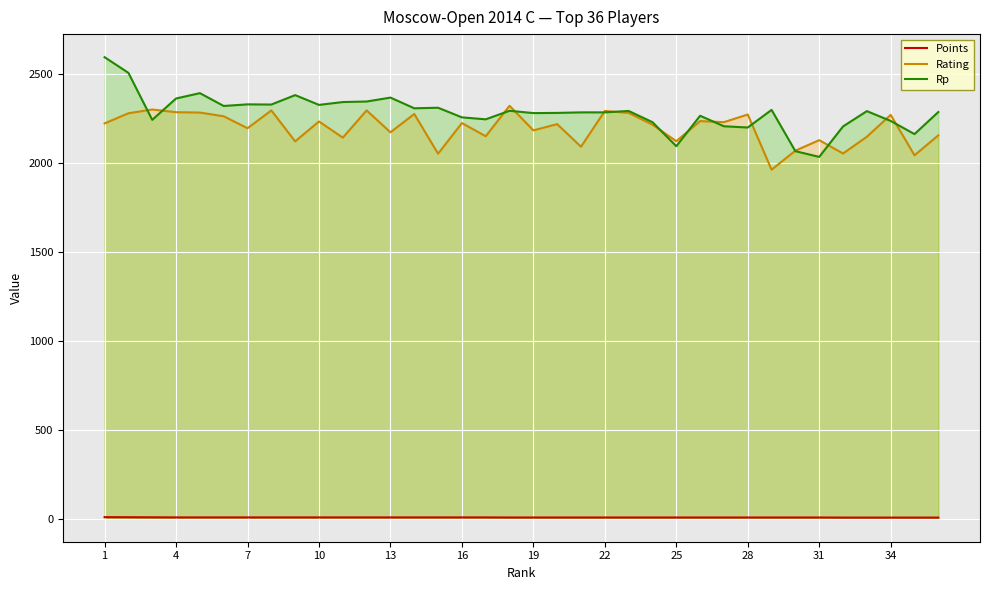

Rank the series by their maximum value, from highest to lowest.

Rp, Rating, Points